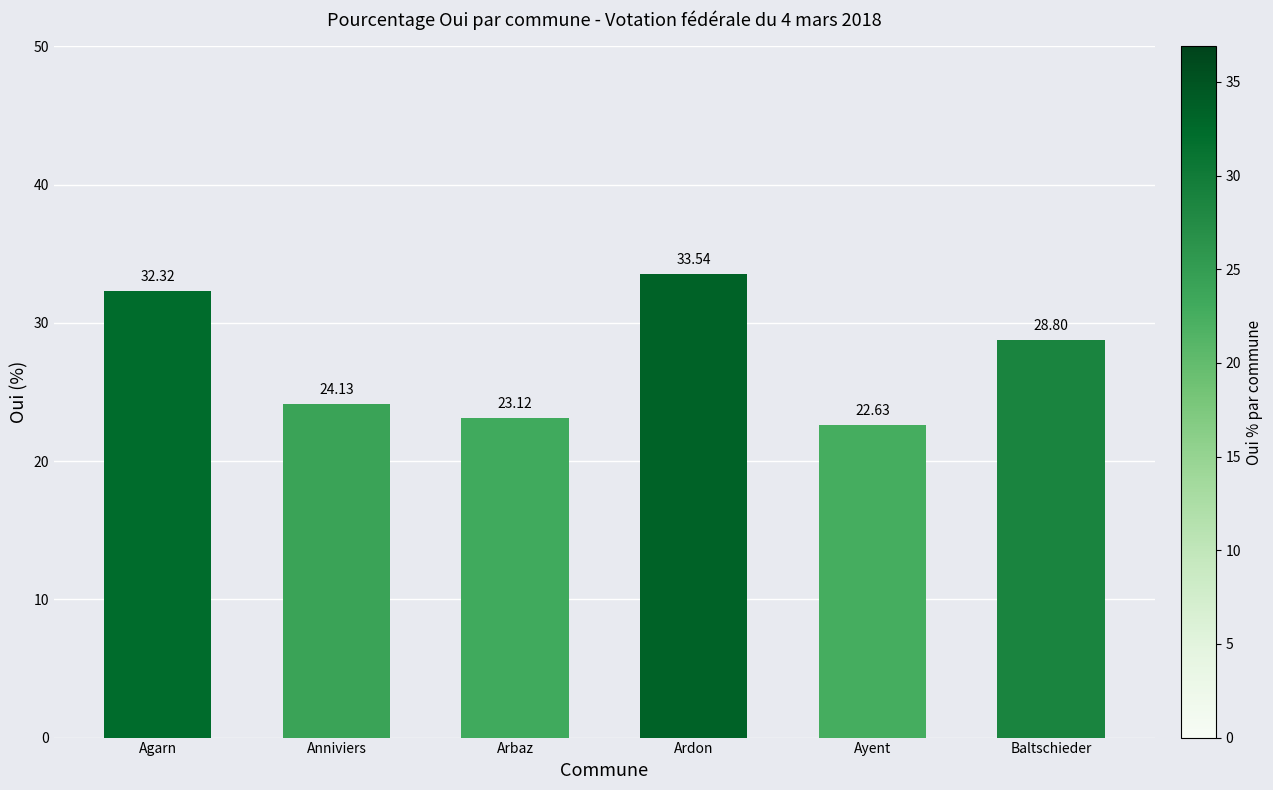

What is the label of the 1st bar from the left?

Agarn